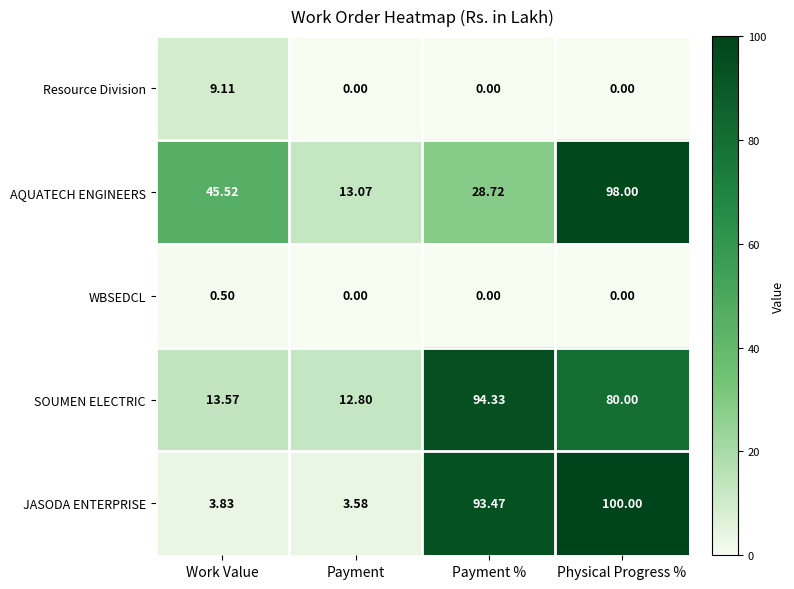

Which category has the lowest value in the JASODA ENTERPRISE series?

Payment